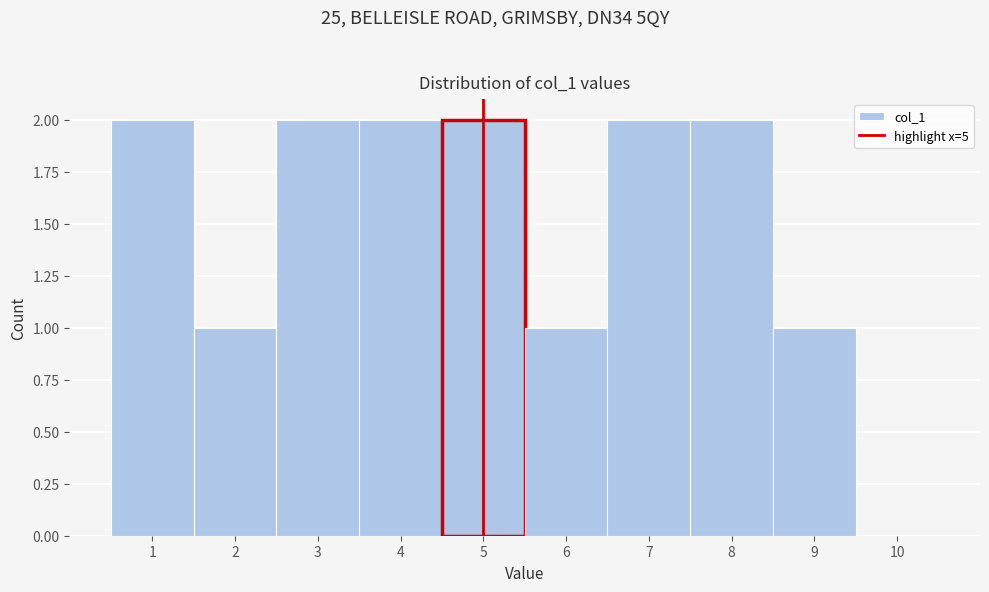

Reading left to right, list every bar in this chart as the range it spans on the x-axis followed by its height. The values are not printed on the chart, so give them approximately, as read against the axis.

0.5 to 1.5: 2
1.5 to 2.5: 1
2.5 to 3.5: 2
3.5 to 4.5: 2
4.5 to 5.5: 2
5.5 to 6.5: 1
6.5 to 7.5: 2
7.5 to 8.5: 2
8.5 to 9.5: 1
9.5 to 10.5: 0